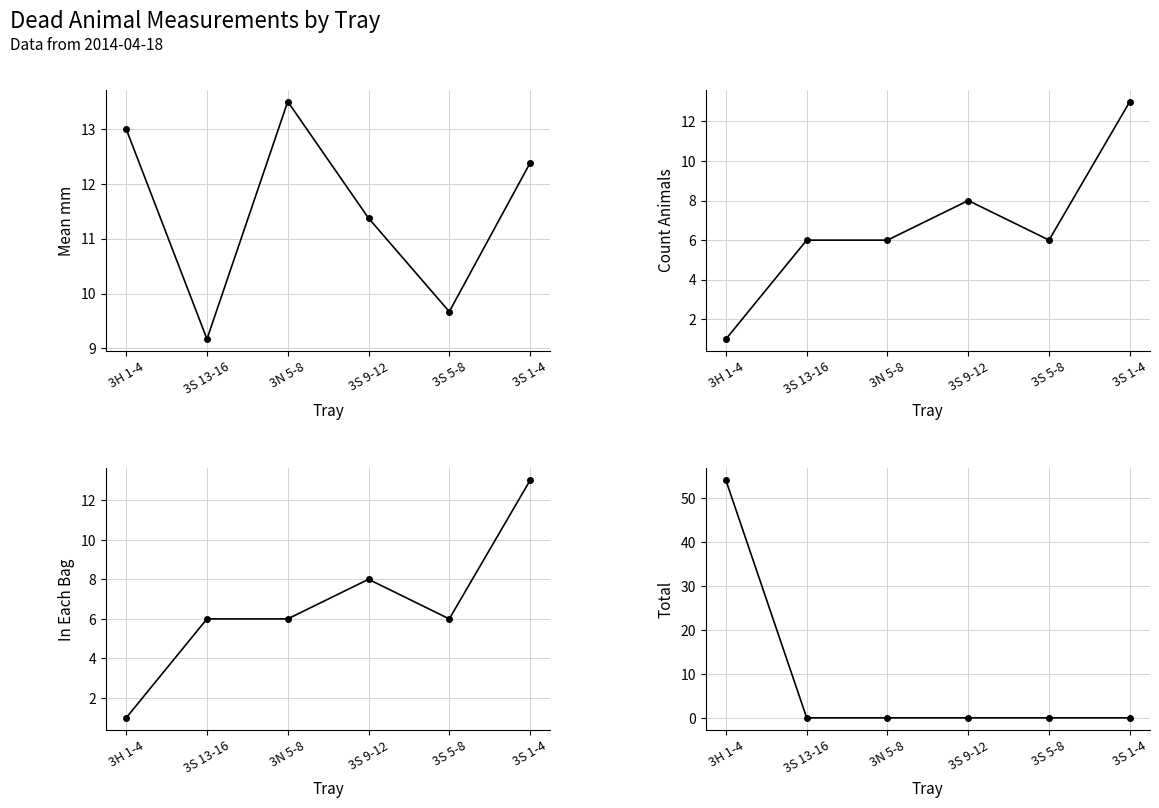

What are all the series names shown in the legend?

Mean mm, Count Animals, In Each Bag, Total